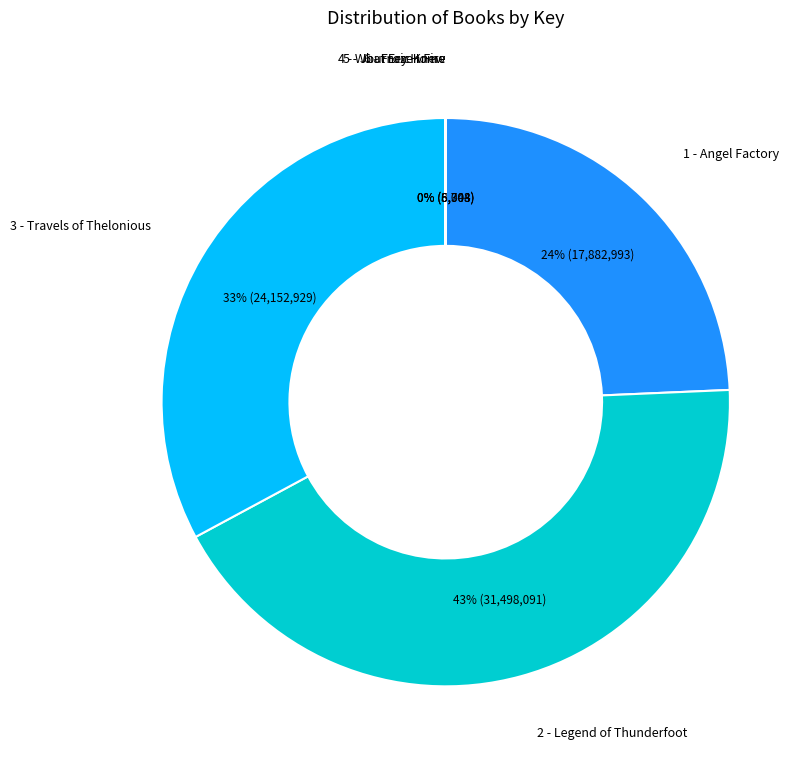

Which category has the biggest portion of the pie?

2 - Legend of Thunderfoot